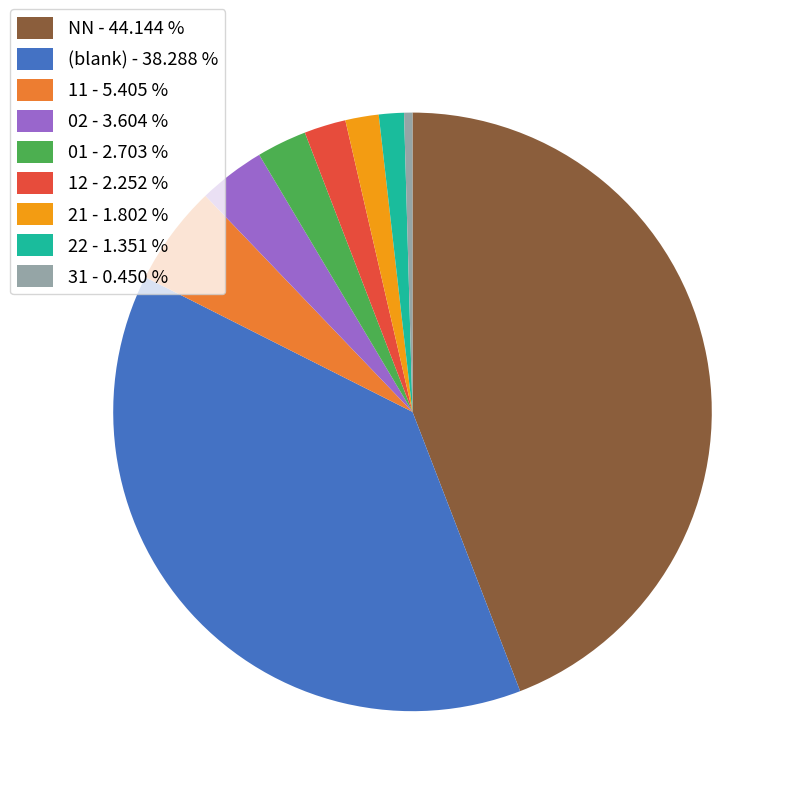

What is the ratio of the value at (blank) - 38.288 % to the value at 12 - 2.252 %?

17.0